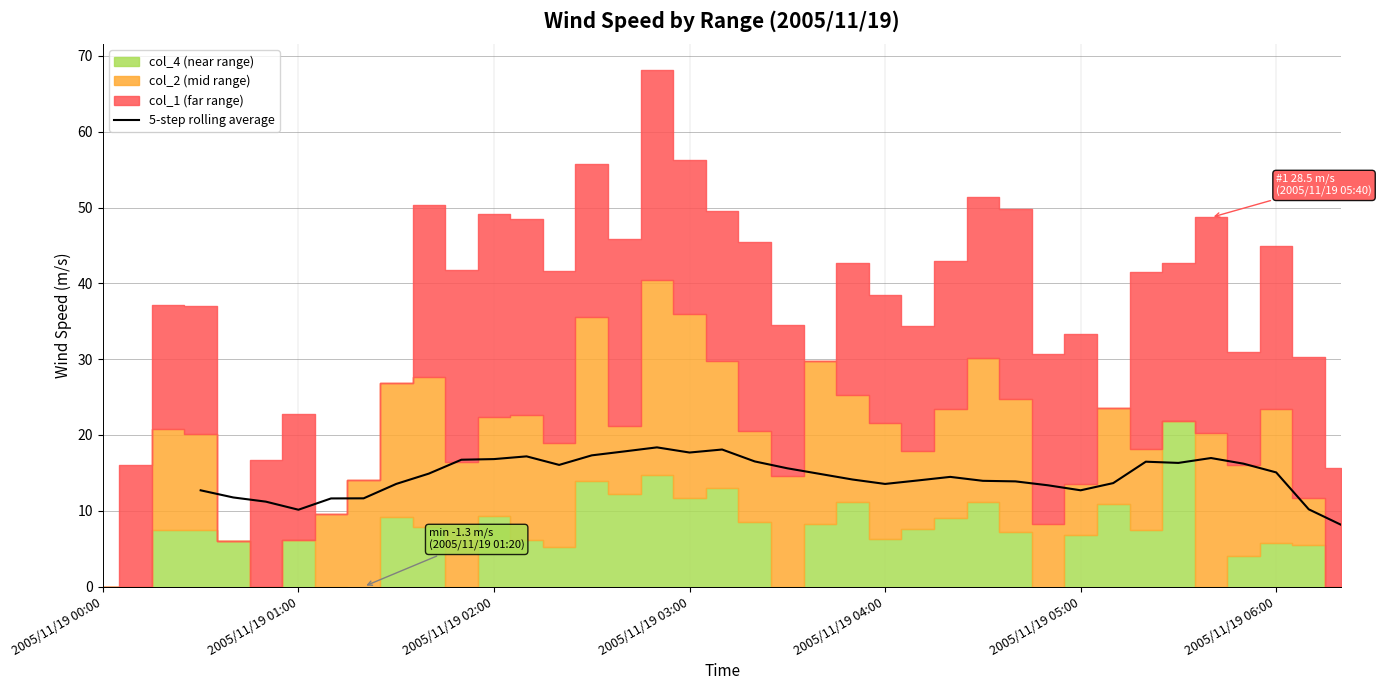

How many points are lower than both their immediate neighbors (excluding endpoints)?

6